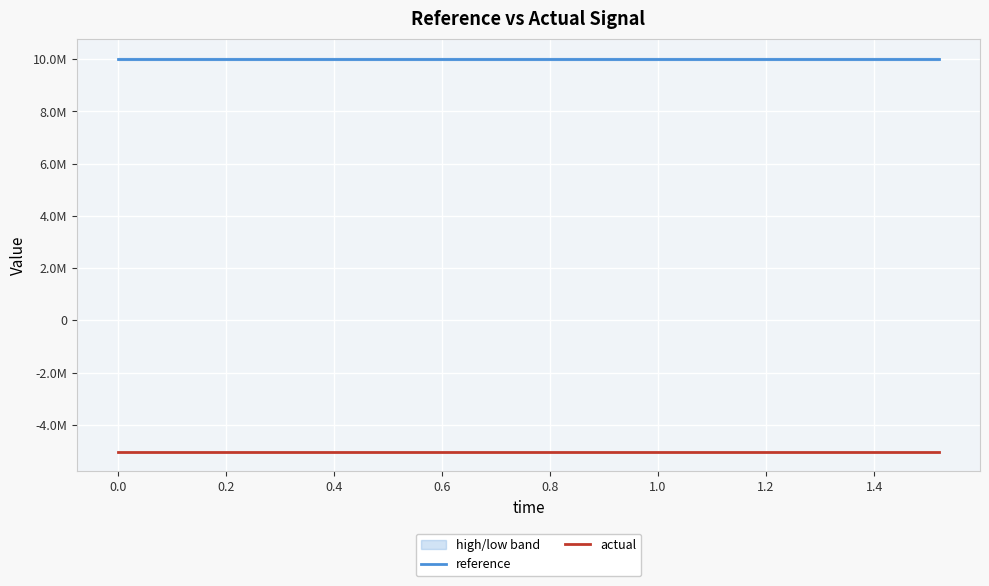

How many lines are shown in the chart?

2